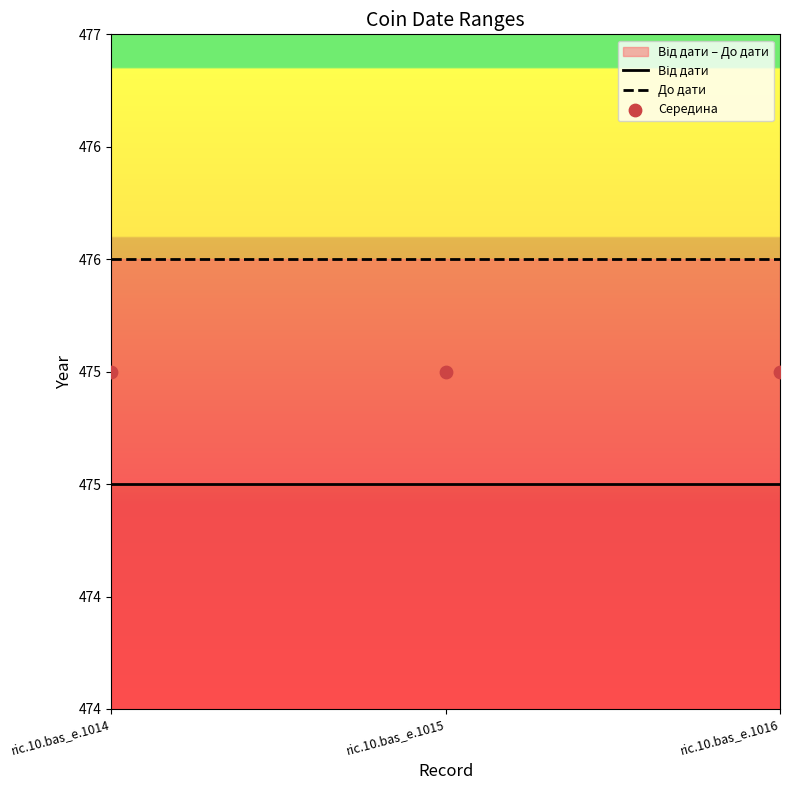

Which series contains the highest Y value?

До дати